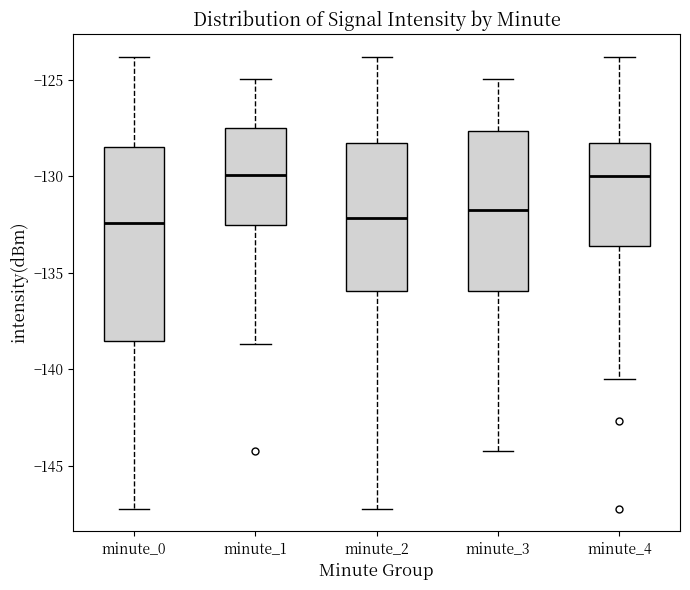

Reading left to right, transcribe this box plot: for each box, give where its median line is, the range the box spans, and where its two whiskers end, as read against the y-axis. The values are not printed on the chart, so give them approximately, as read against the axis.

minute_0: median -132.5, box -138.5 to -128.5, whiskers -147.0 to -124.0
minute_1: median -130.0, box -132.5 to -127.5, whiskers -138.5 to -125.0
minute_2: median -132.0, box -136.0 to -128.5, whiskers -147.0 to -124.0
minute_3: median -131.5, box -136.0 to -127.5, whiskers -144.5 to -125.0
minute_4: median -130.0, box -133.5 to -128.5, whiskers -140.5 to -124.0